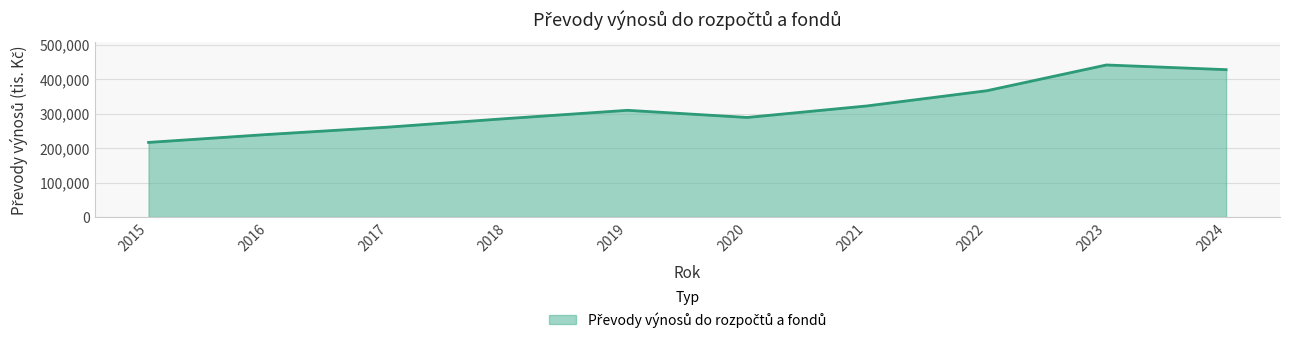

At which category does the chart reach its minimum across all series?

2015